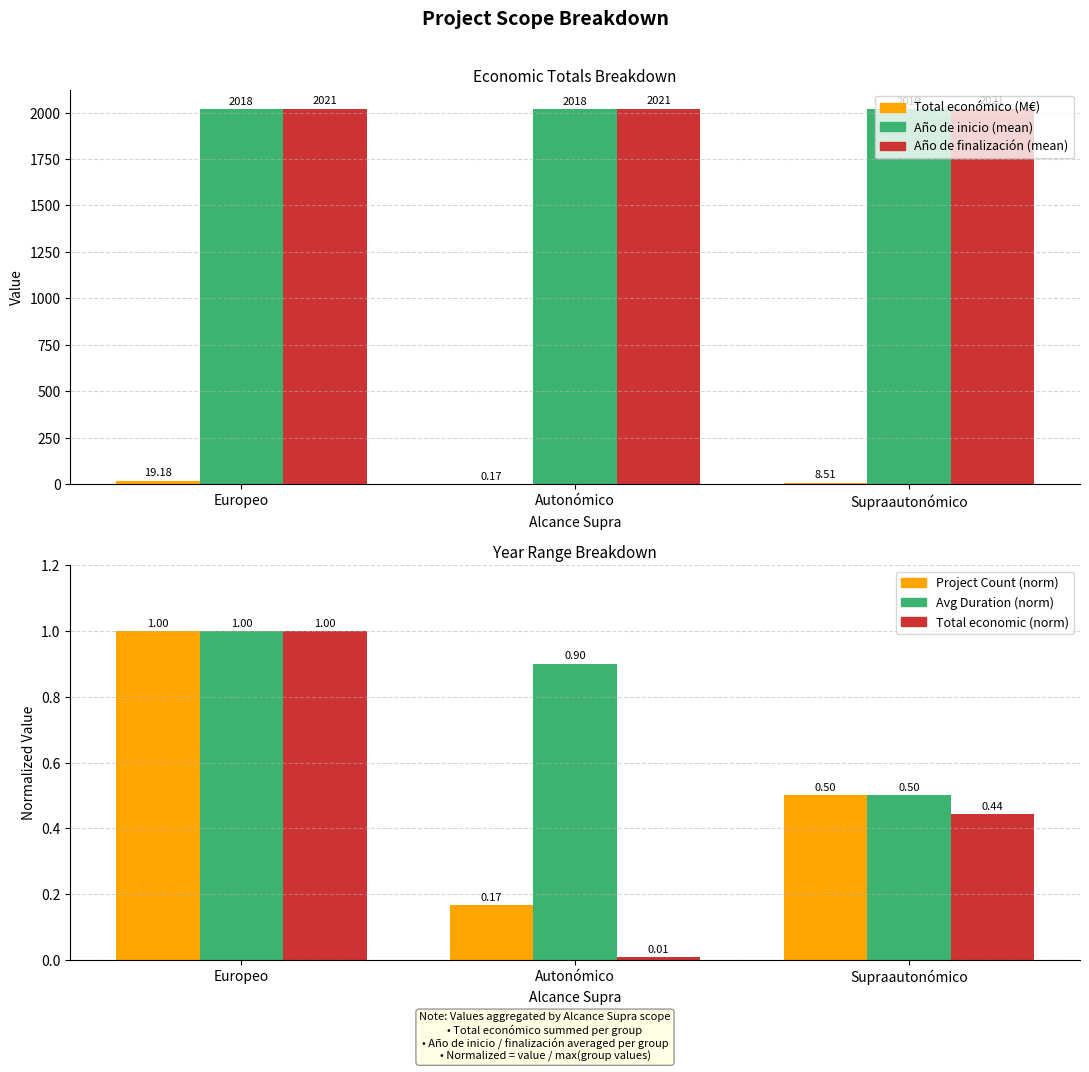

What is the minimum value for Project Count (norm)?

0.2